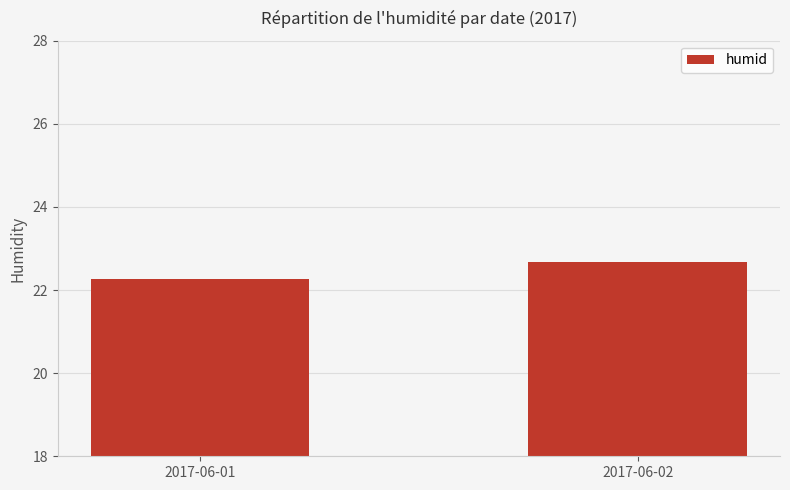

Reading left to right, what are all the values shown in this chart?

22.3	22.7